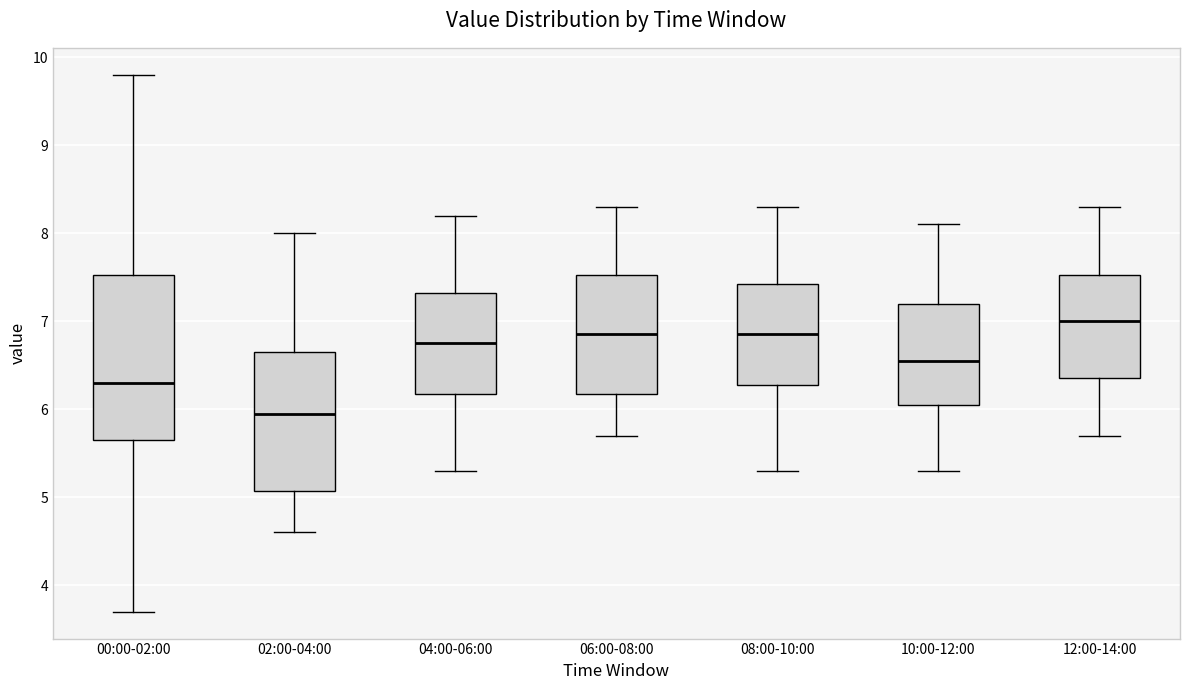

Reading left to right, read every box against the y-axis: the position of its median line, the range the box covers, and the ends of its whiskers. The values are not printed on the chart, so give them approximately, as read against the axis.

00:00-02:00: median 6.3, box 5.7 to 7.5, whiskers 3.7 to 9.8
02:00-04:00: median 6.0, box 5.1 to 6.7, whiskers 4.6 to 8.0
04:00-06:00: median 6.8, box 6.2 to 7.3, whiskers 5.3 to 8.2
06:00-08:00: median 6.9, box 6.2 to 7.5, whiskers 5.7 to 8.3
08:00-10:00: median 6.9, box 6.3 to 7.4, whiskers 5.3 to 8.3
10:00-12:00: median 6.6, box 6.1 to 7.2, whiskers 5.3 to 8.1
12:00-14:00: median 7.0, box 6.4 to 7.5, whiskers 5.7 to 8.3